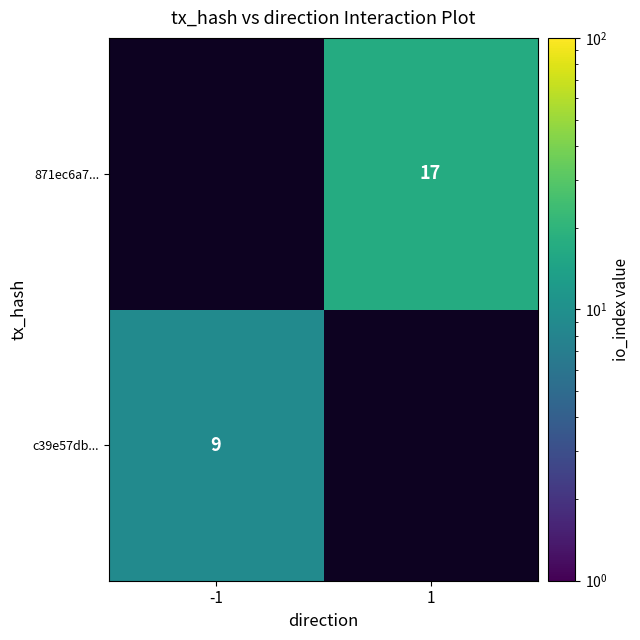

The value of 871ec6a7... at 1 is 17. True or false?

True